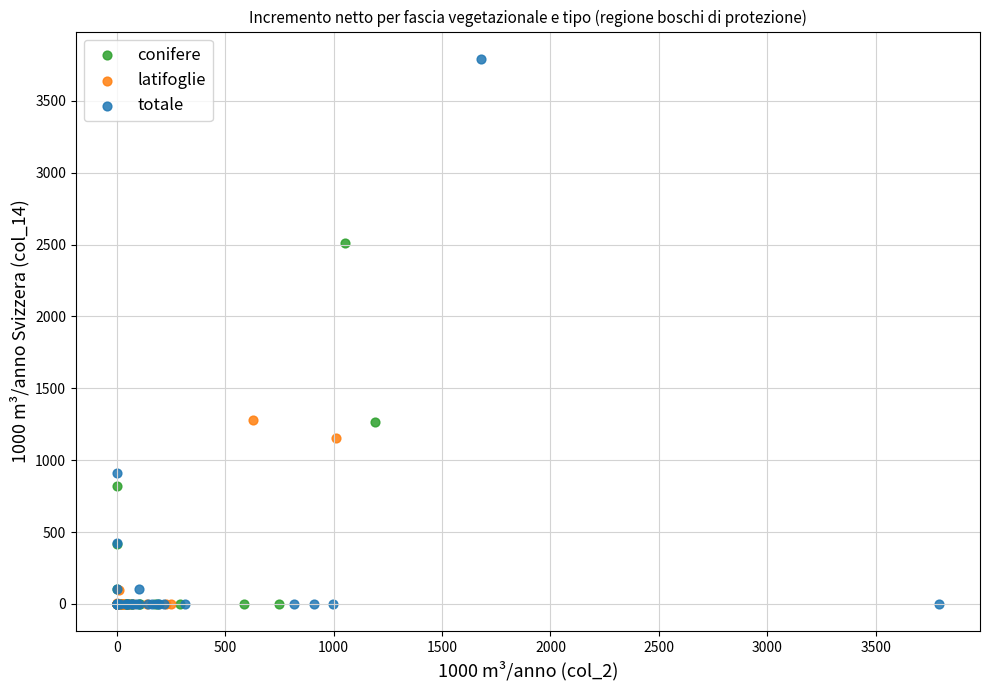

Which series reaches the maximum Y coordinate?

totale